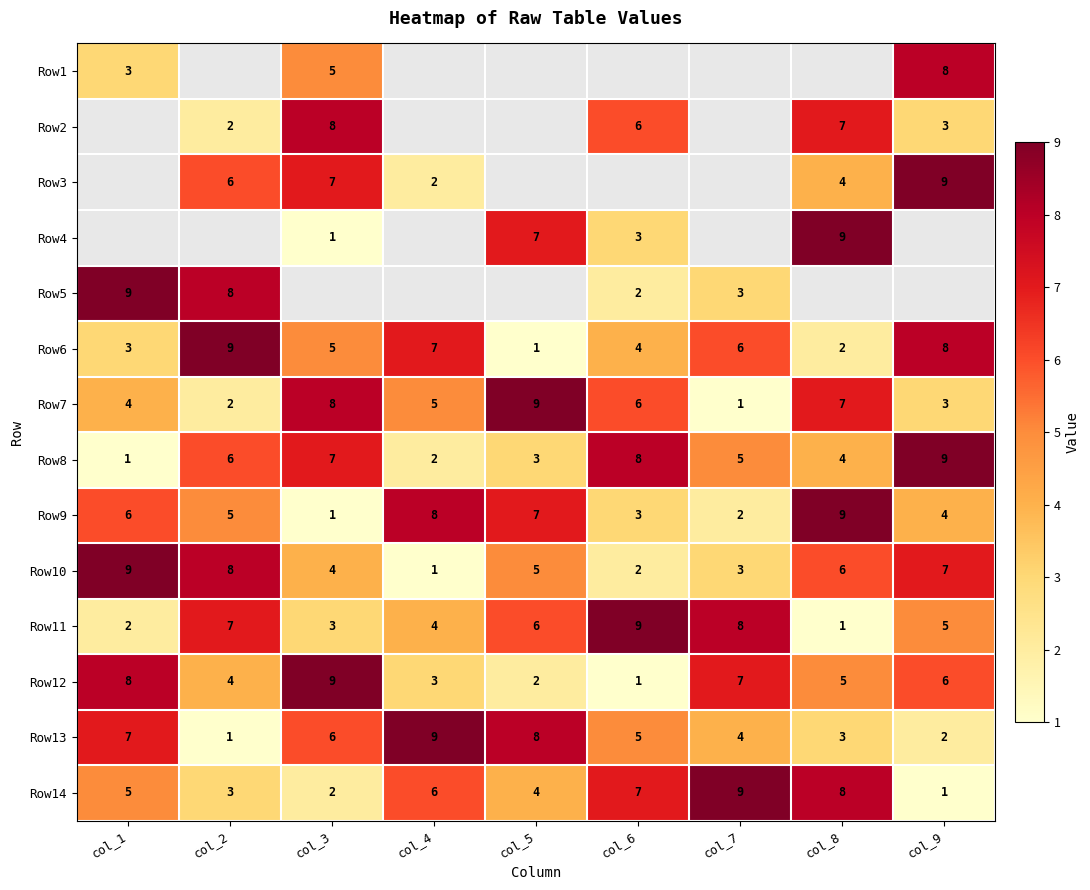

What is the minimum value shown in the chart?

1.0